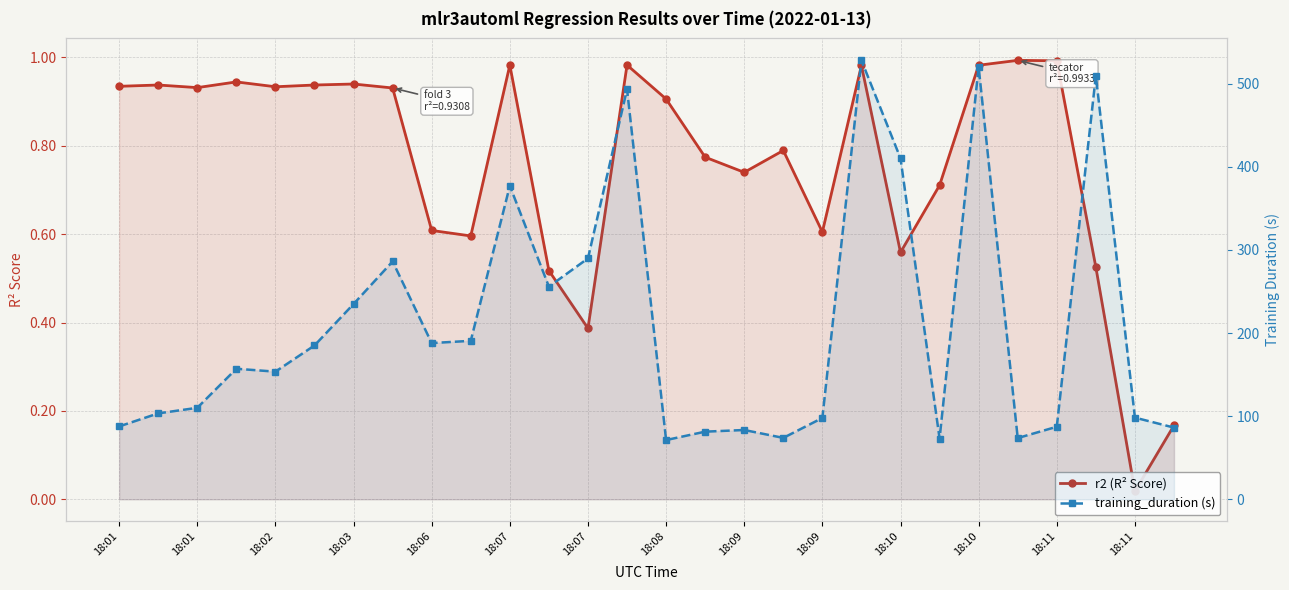

The training_duration (s) series shows 513.5 at 18:07. True or false?

False